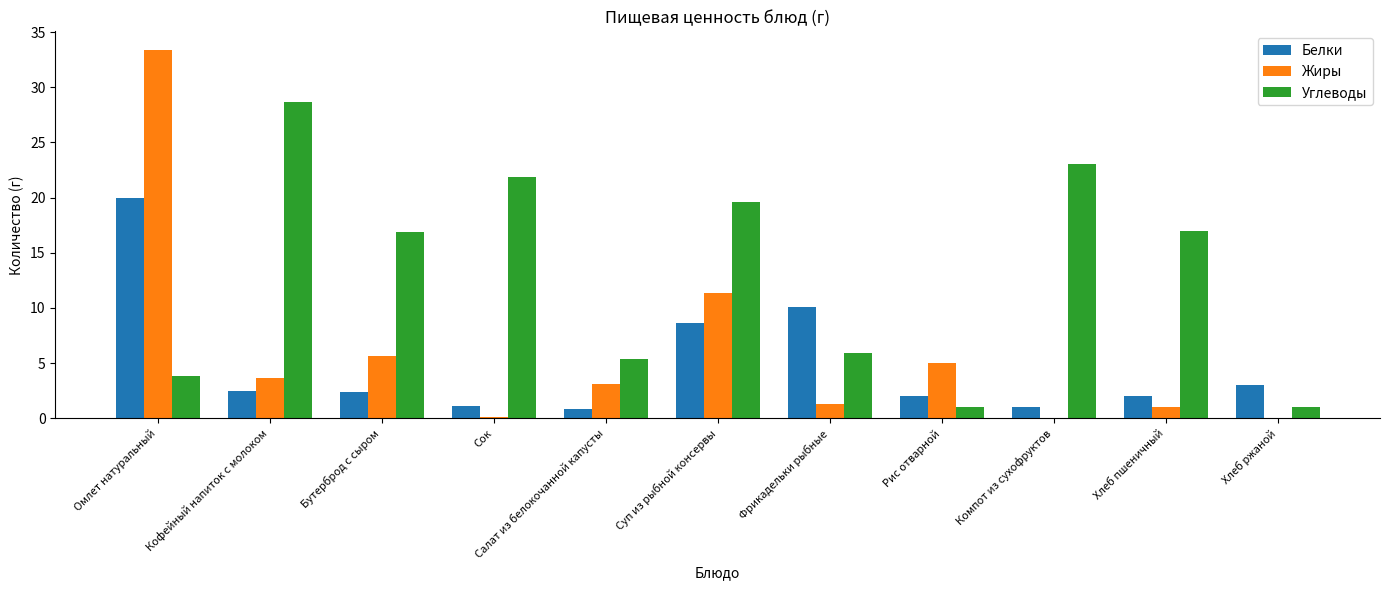

Is the value of Углеводы at Кофейный напиток с молоком greater than the value of Жиры at Бутерброд с сыром?

Yes